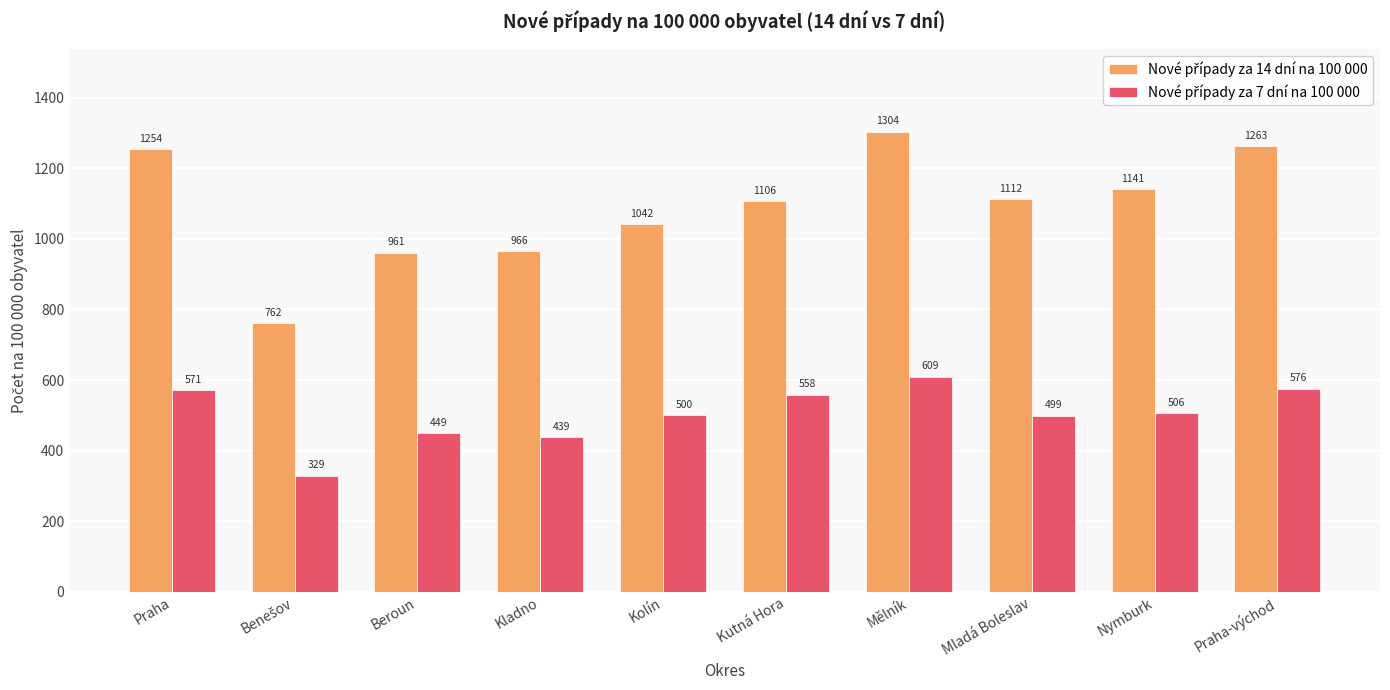

At how many categories does at least one series exceed 1104?

6